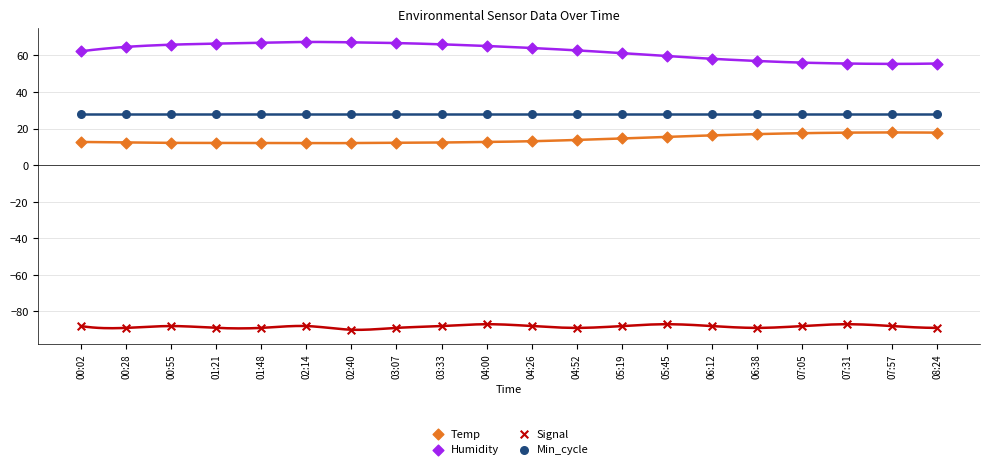

Which series contains the lowest Y value?

Signal